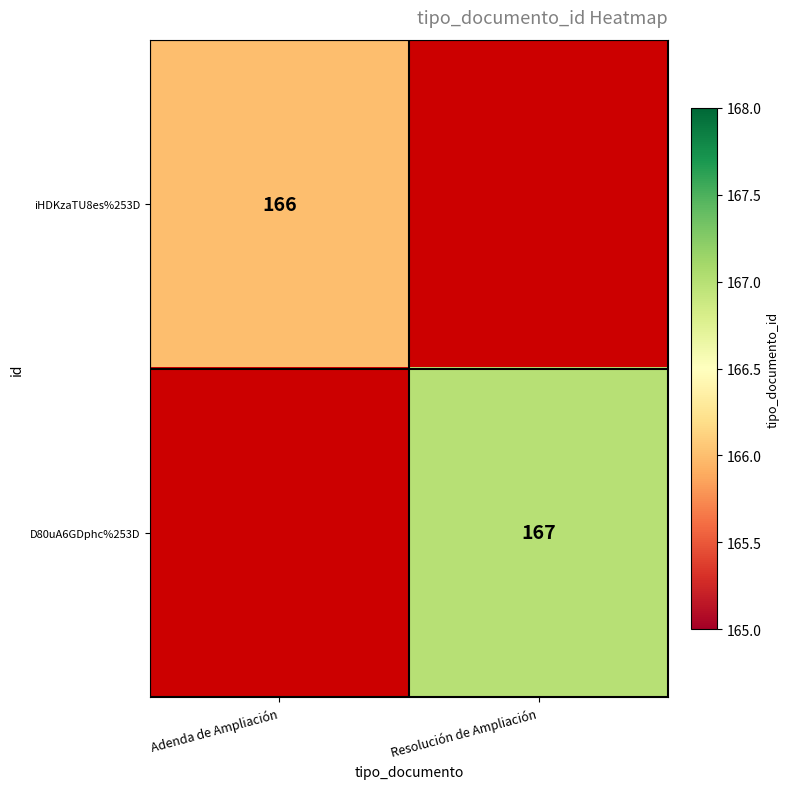

The iHDKzaTU8es%253D series shows 60.4 at Adenda de Ampliación. True or false?

False